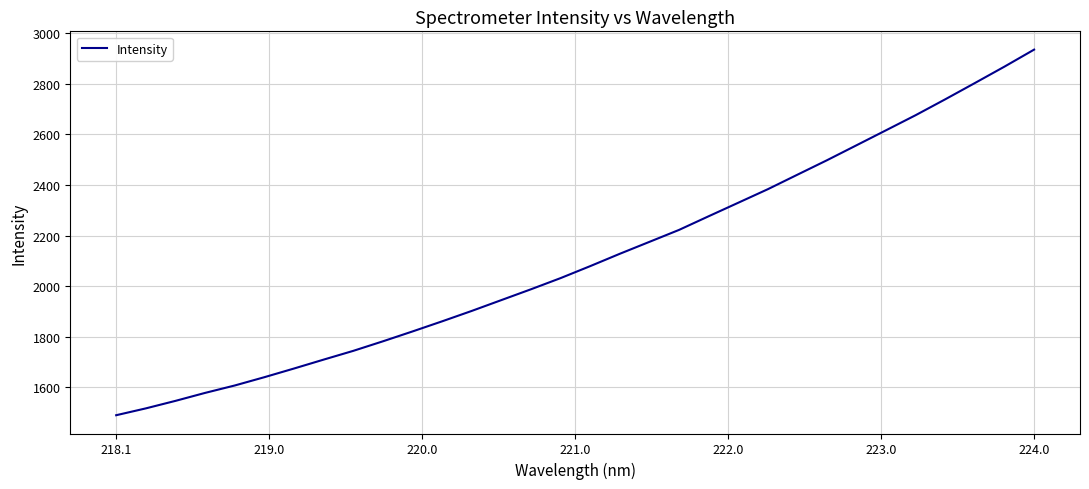

What is the sum of all values?

67577.3